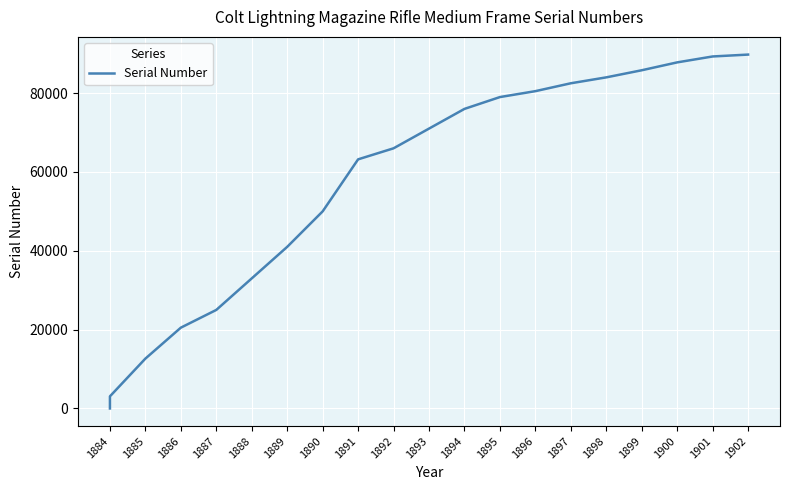

What is the difference between the second highest and minimum values?

89298